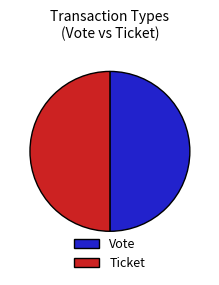

Is the sum of Vote and Ticket greater than half?

Yes